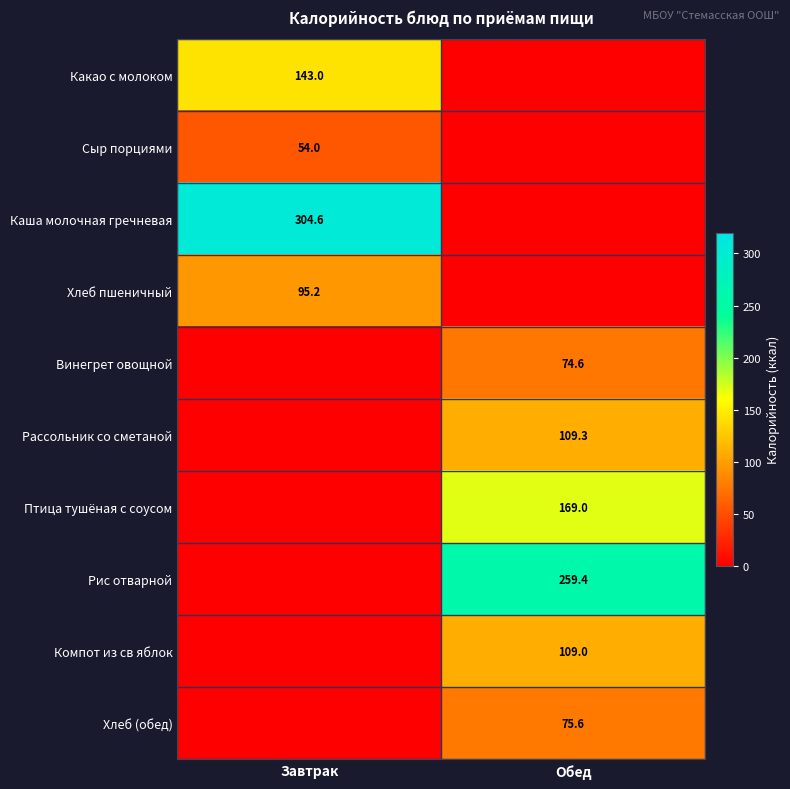

At how many categories does at least one series exceed 291?

1